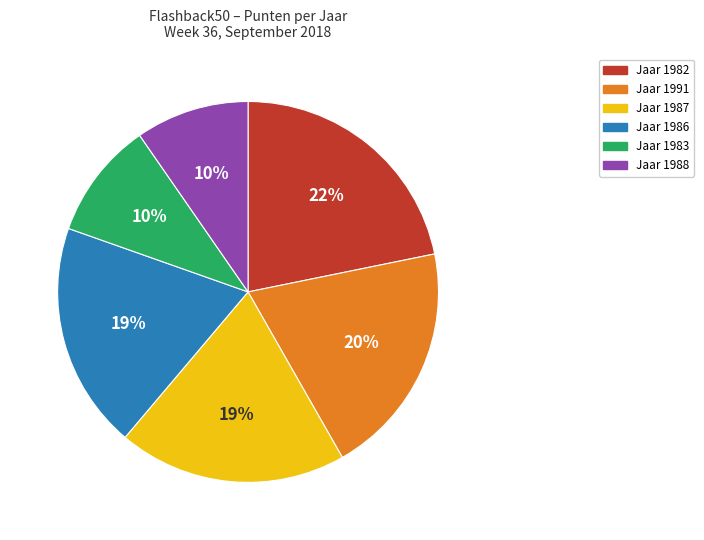

How many segments does this pie chart have?

6